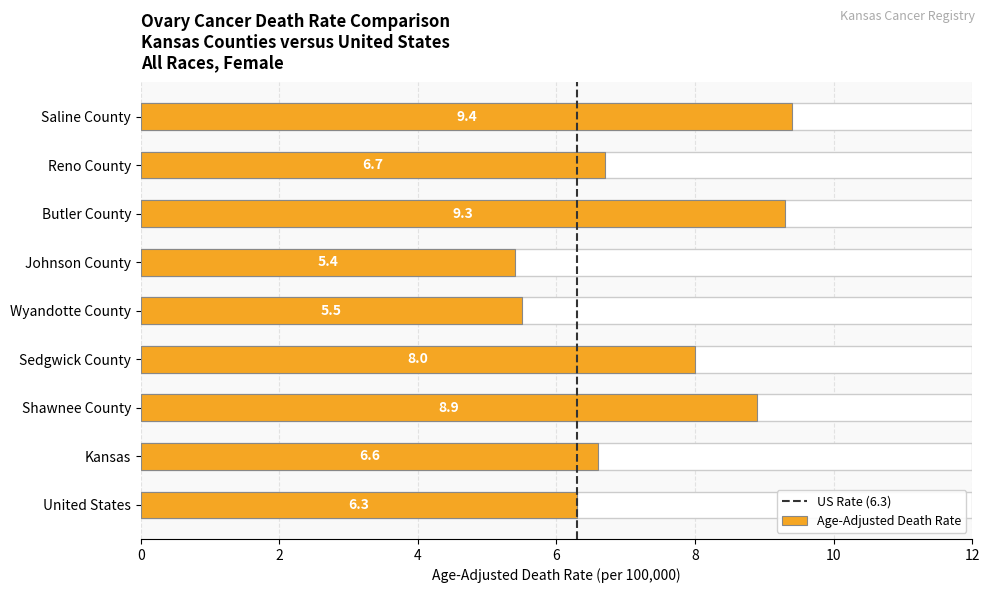

What is the label of the 1st bar from the right?

Saline County